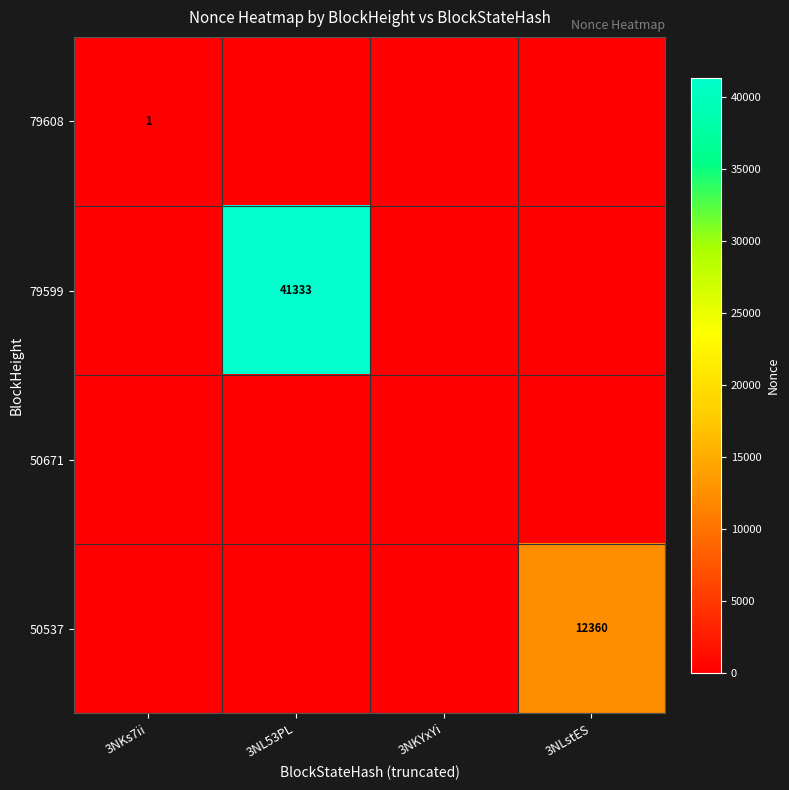

At which category does the chart reach its peak across all series?

3NL53PL